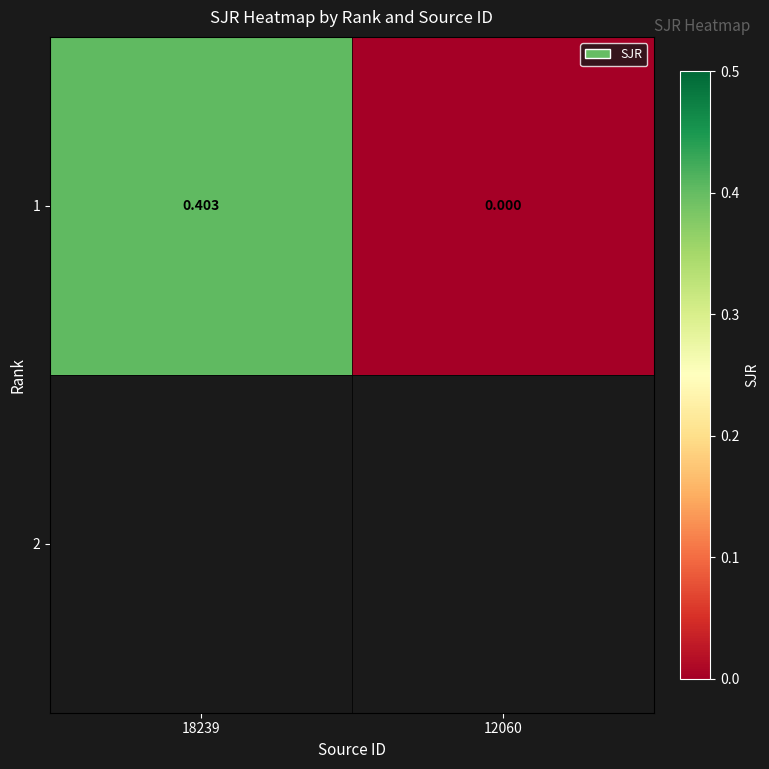

Rank the categories by value from lowest to highest.

12060, 18239